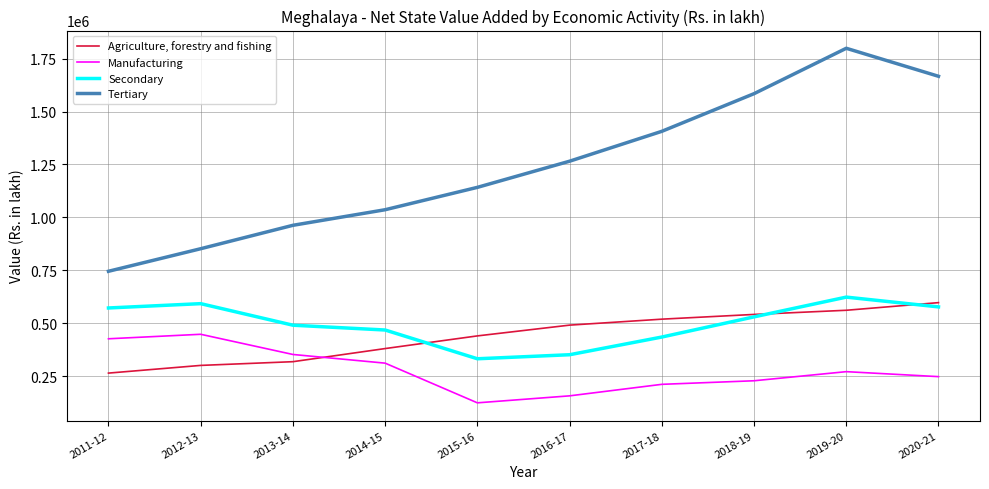

Is the value of Manufacturing at 2016-17 greater than the value of Secondary at 2014-15?

No